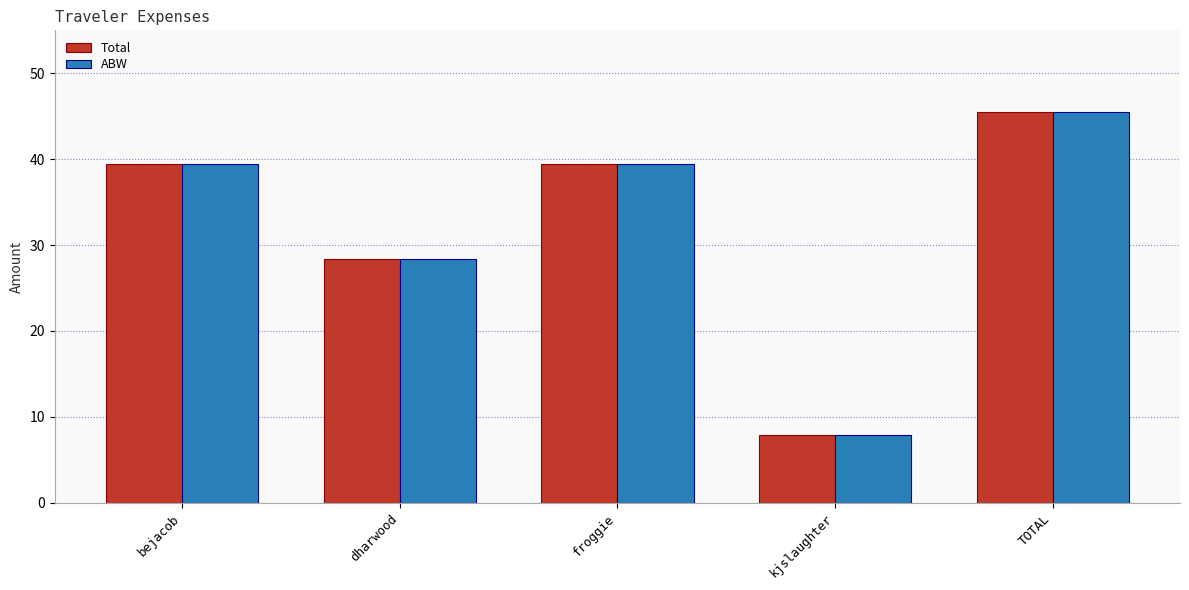

Which label corresponds to the smallest value in the chart?

kjslaughter